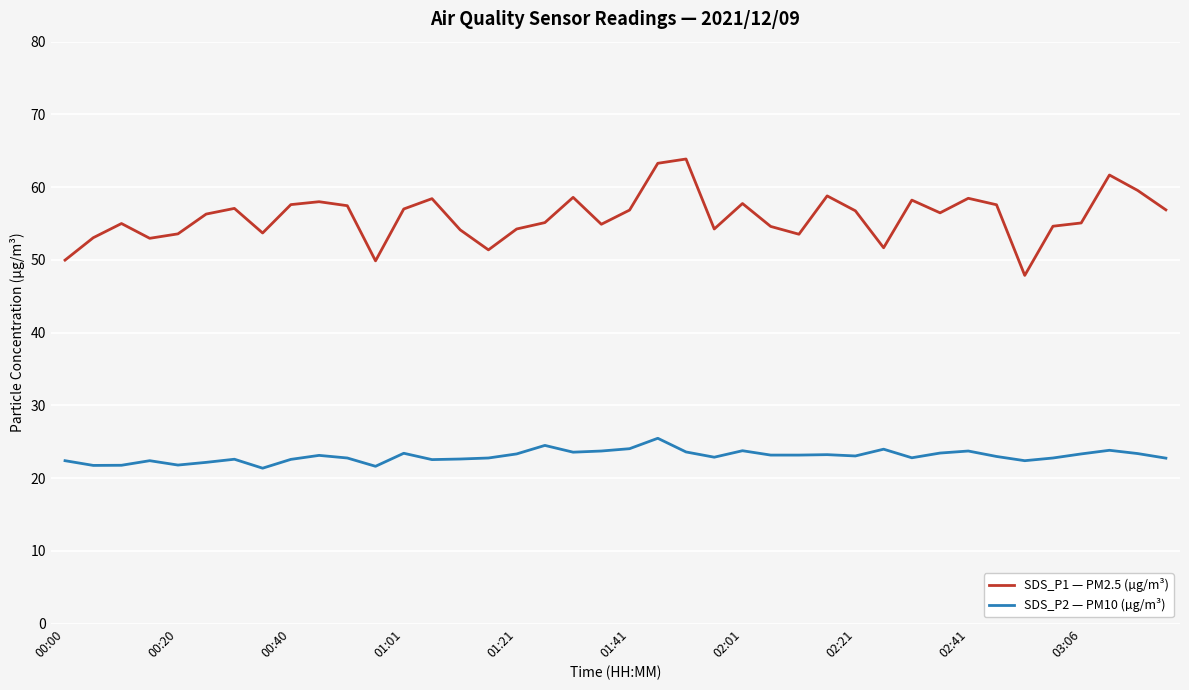

Which series has the largest total across all categories?

SDS_P1 — PM2.5 (µg/m³)